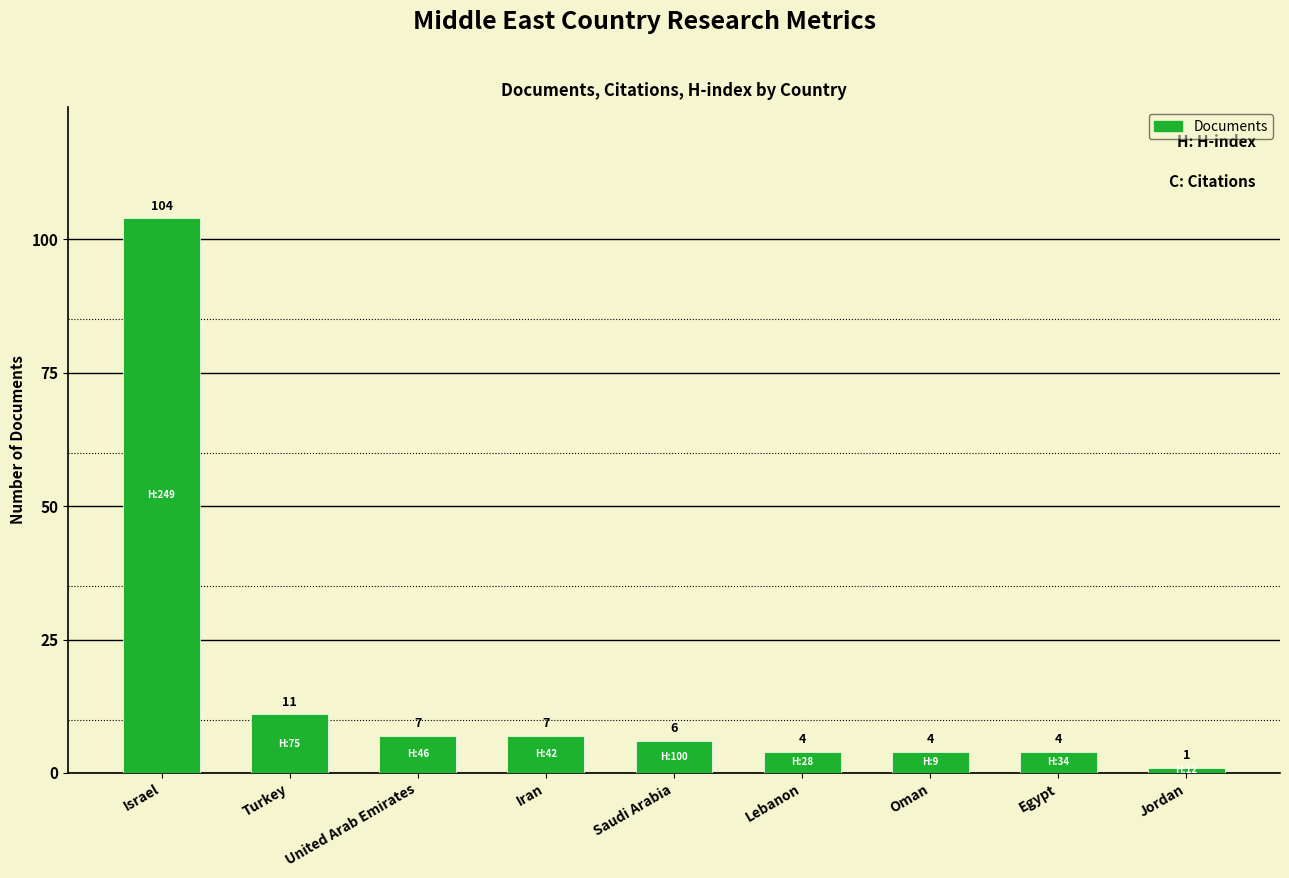

Reading right to left, transcribe all the data shown in this chart.

Jordan=1	Egypt=4	Oman=4	Lebanon=4	Saudi Arabia=6	Iran=7	United Arab Emirates=7	Turkey=11	Israel=104